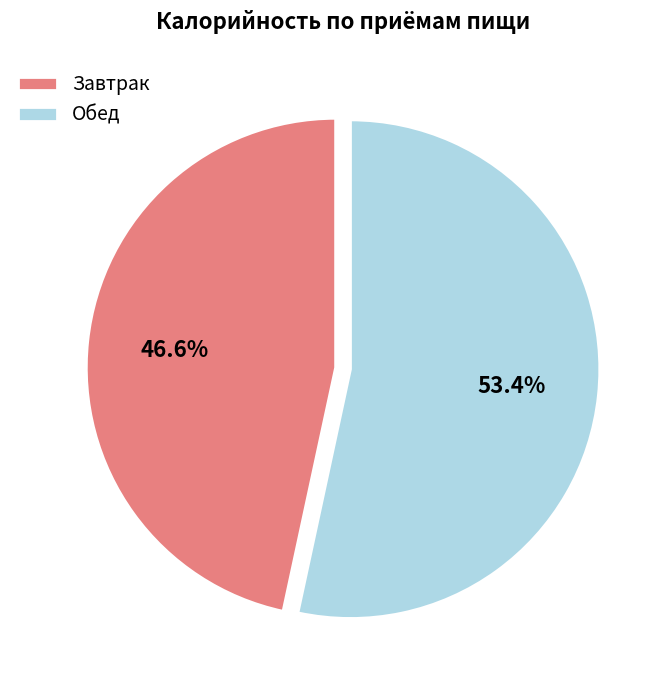

Which slice represents more than half of the pie?

Обед